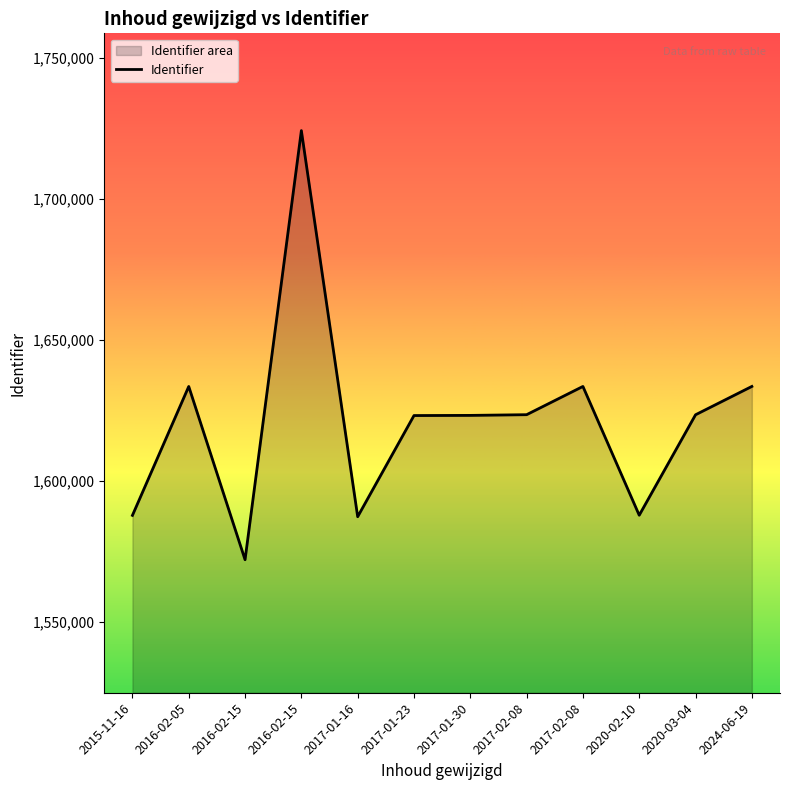

What is the label of the 9th point from the right?

2016-02-15